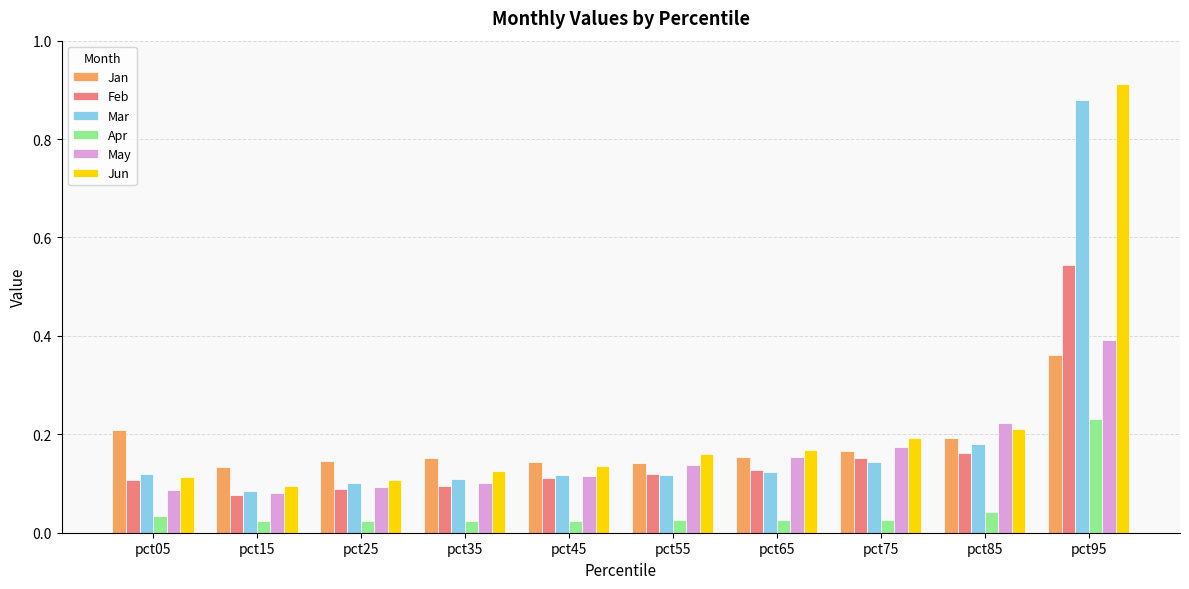

What is the sum of all Jan values?

1.8